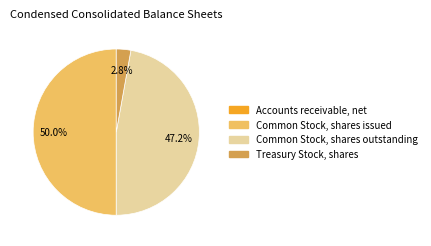

Which category has the biggest portion of the pie?

Common Stock, shares issued